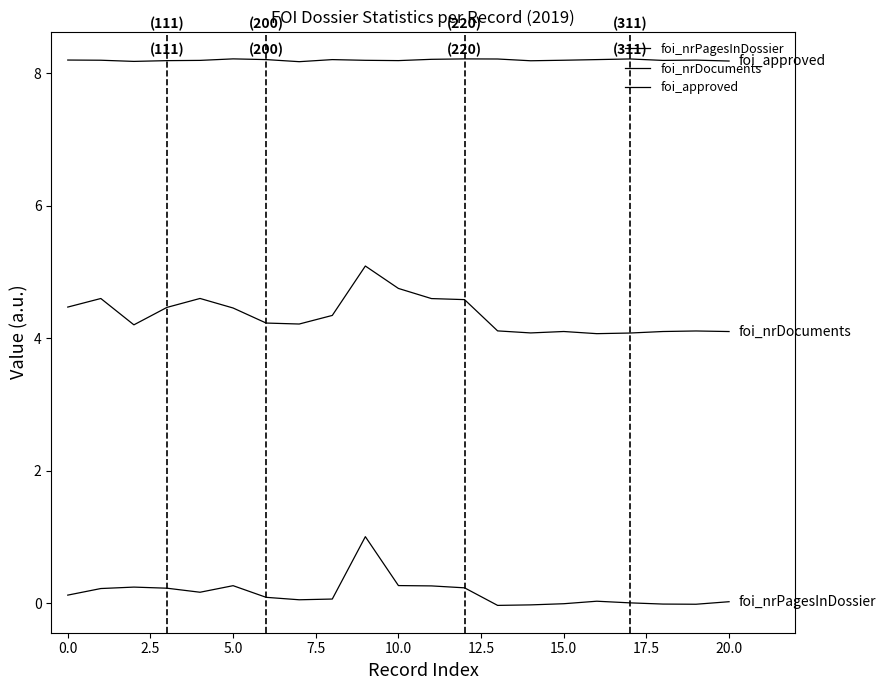

Does the chart display data point markers on the line(s)?

No